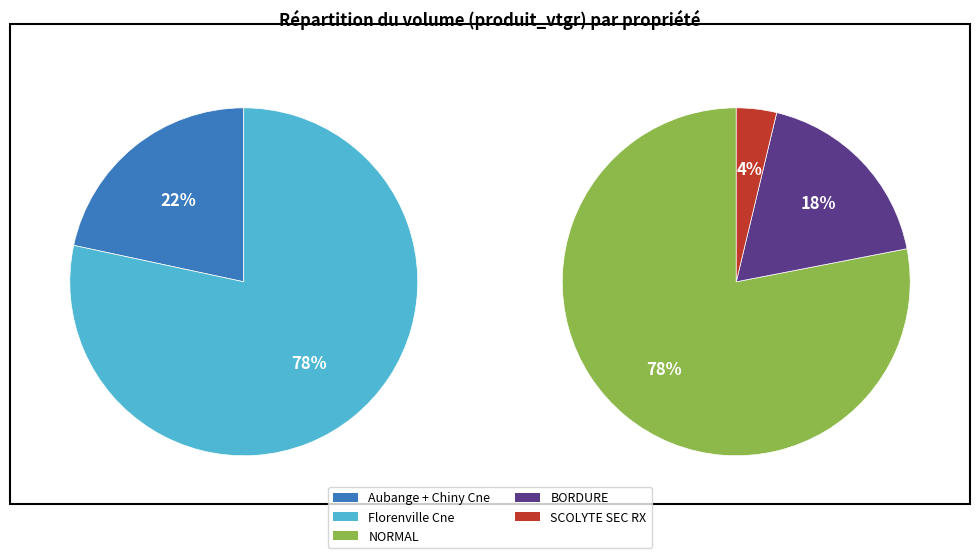

What is the majority slice?

Florenville Cne